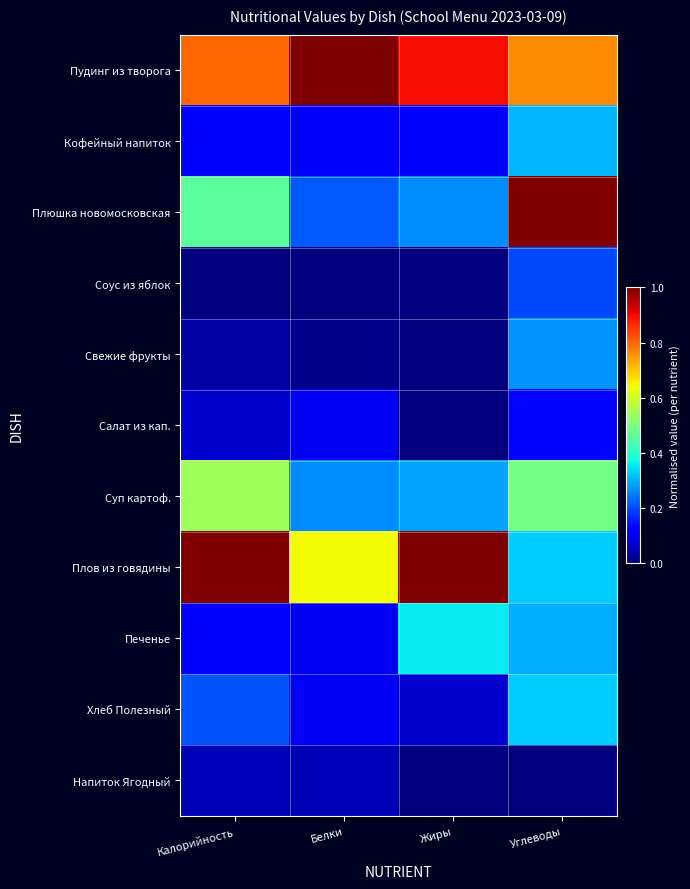

At which category is the sum across all series the highest?

Углеводы